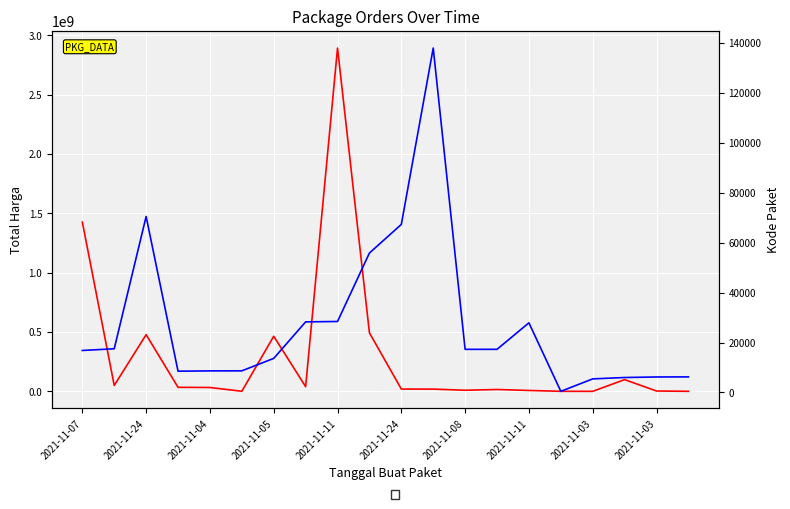

True or false: Kode Paket and Total Harga cross at least once.

False